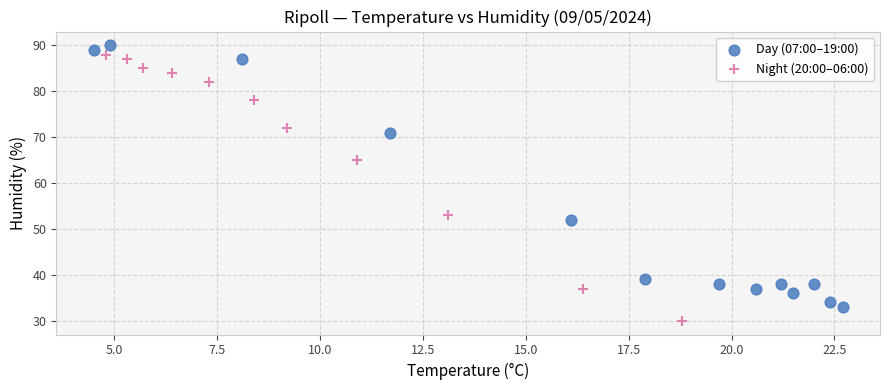

Which series reaches the maximum Y coordinate?

Day (07:00–19:00)